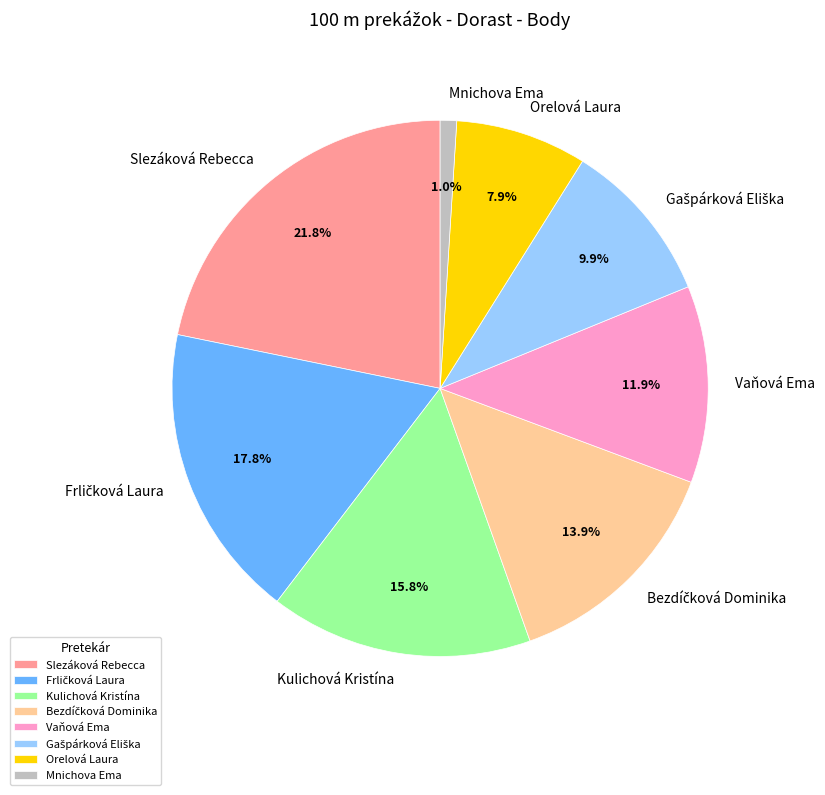

Which slice is the smallest?

Mnichova Ema